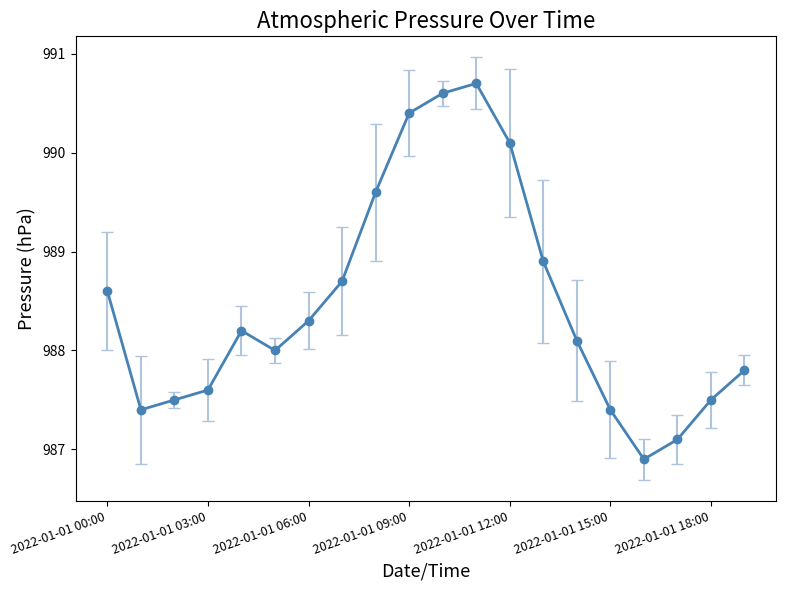

What is the value of the 16th point from the left?

987.4